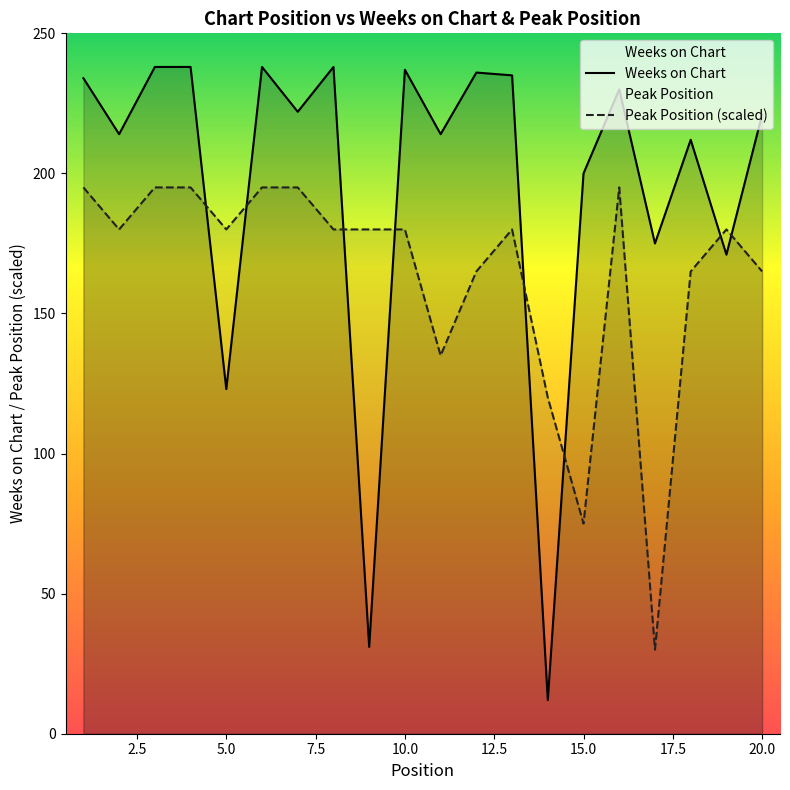

How many distinct data groups are displayed?

2